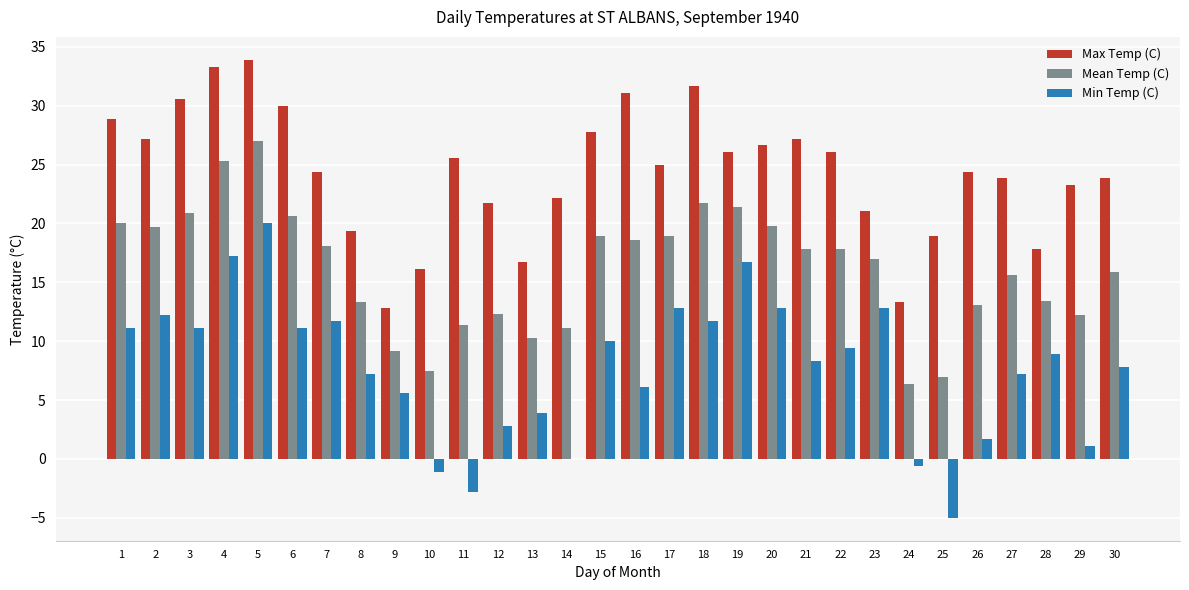

Which series changed the most between 13 and 30?

Max Temp (C)